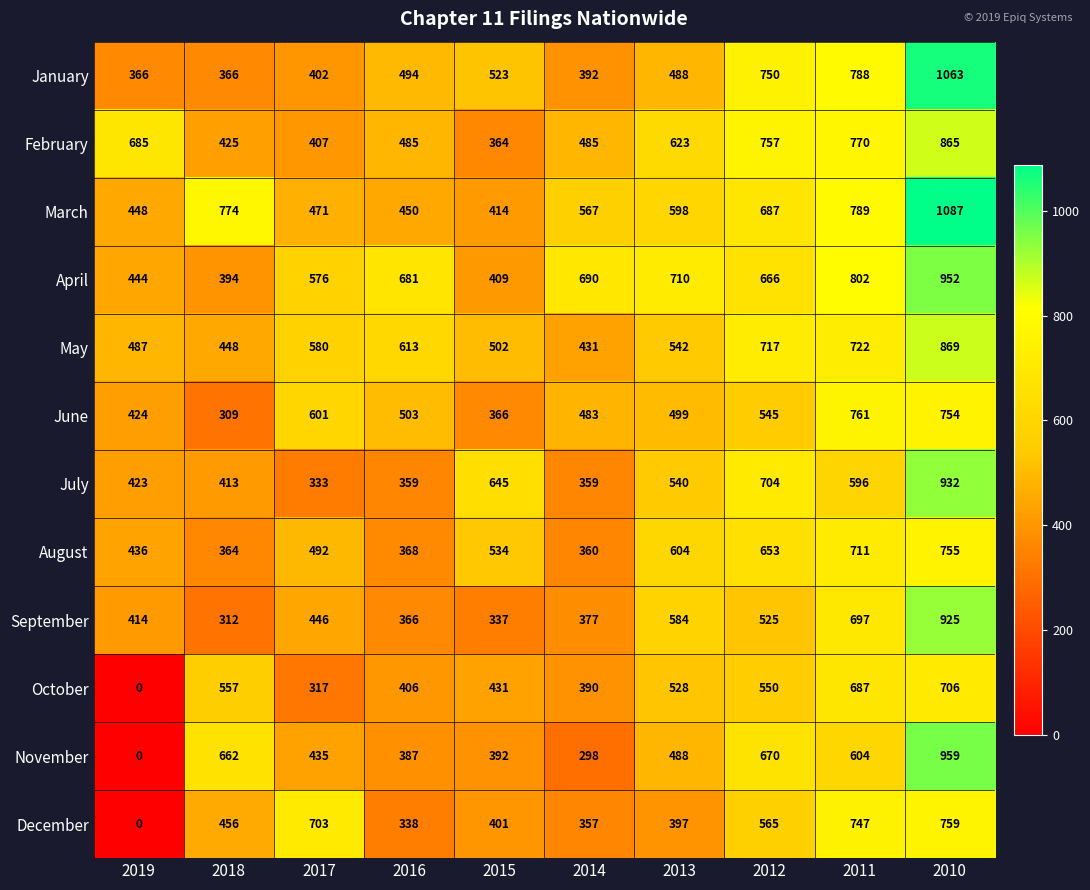

At which category is the sum across all series the highest?

2010